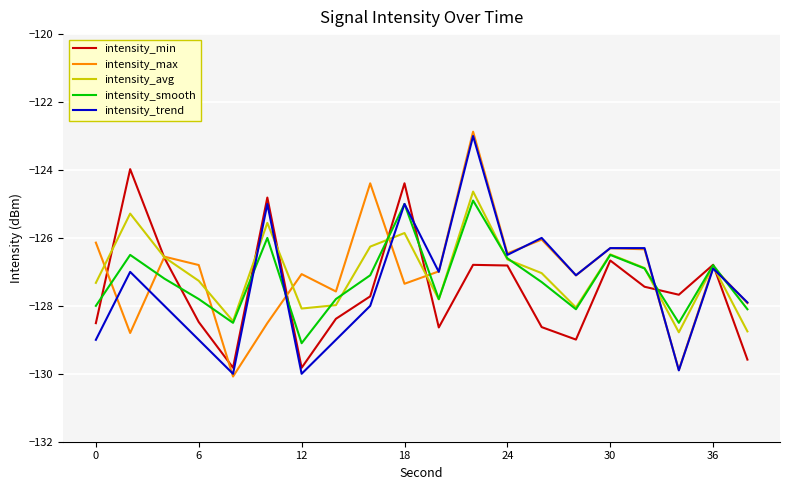

What is the highest value of the intensity_trend series?

-123.0